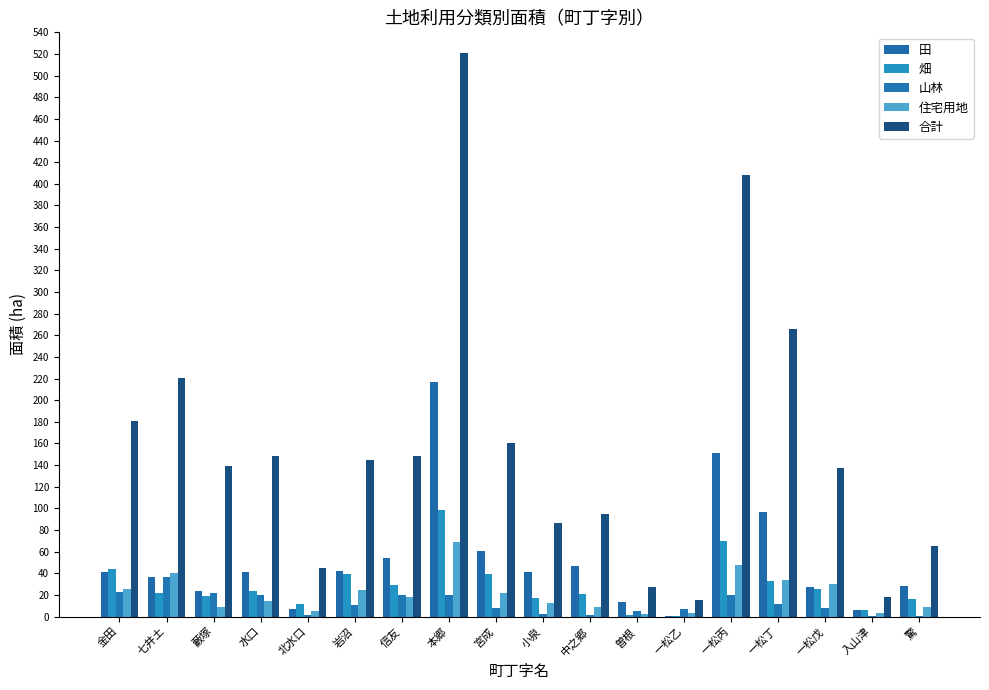

How many series are shown in this chart?

5